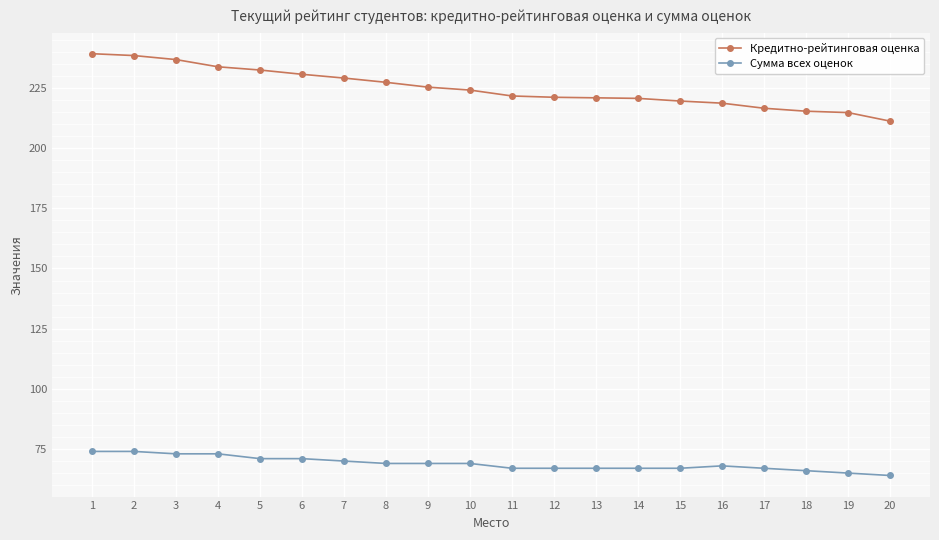

What is the value of the Кредитно-рейтинговая оценка point at the 7th from the left?

229.1